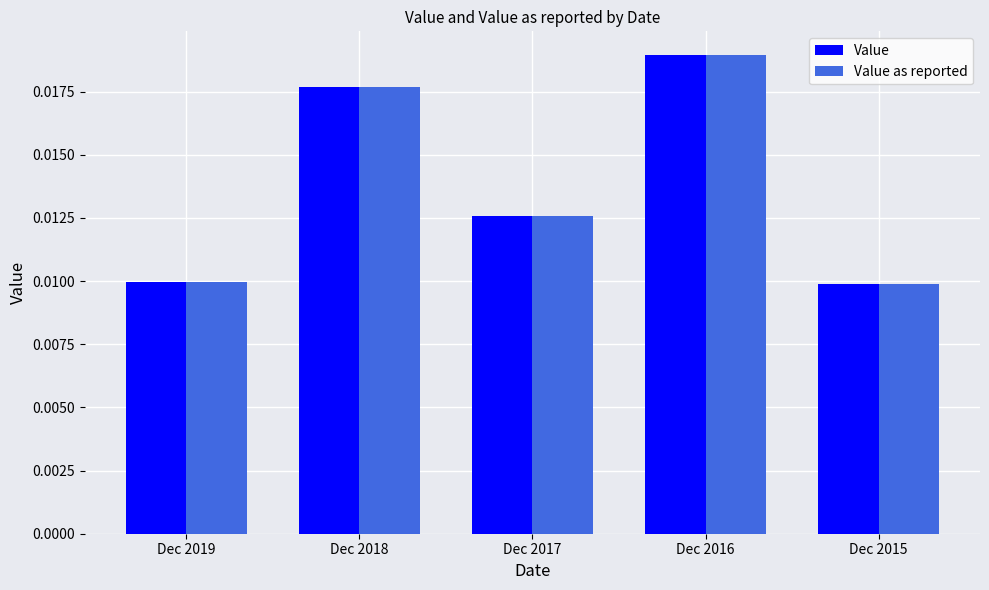

How many bars are there in each group?

2